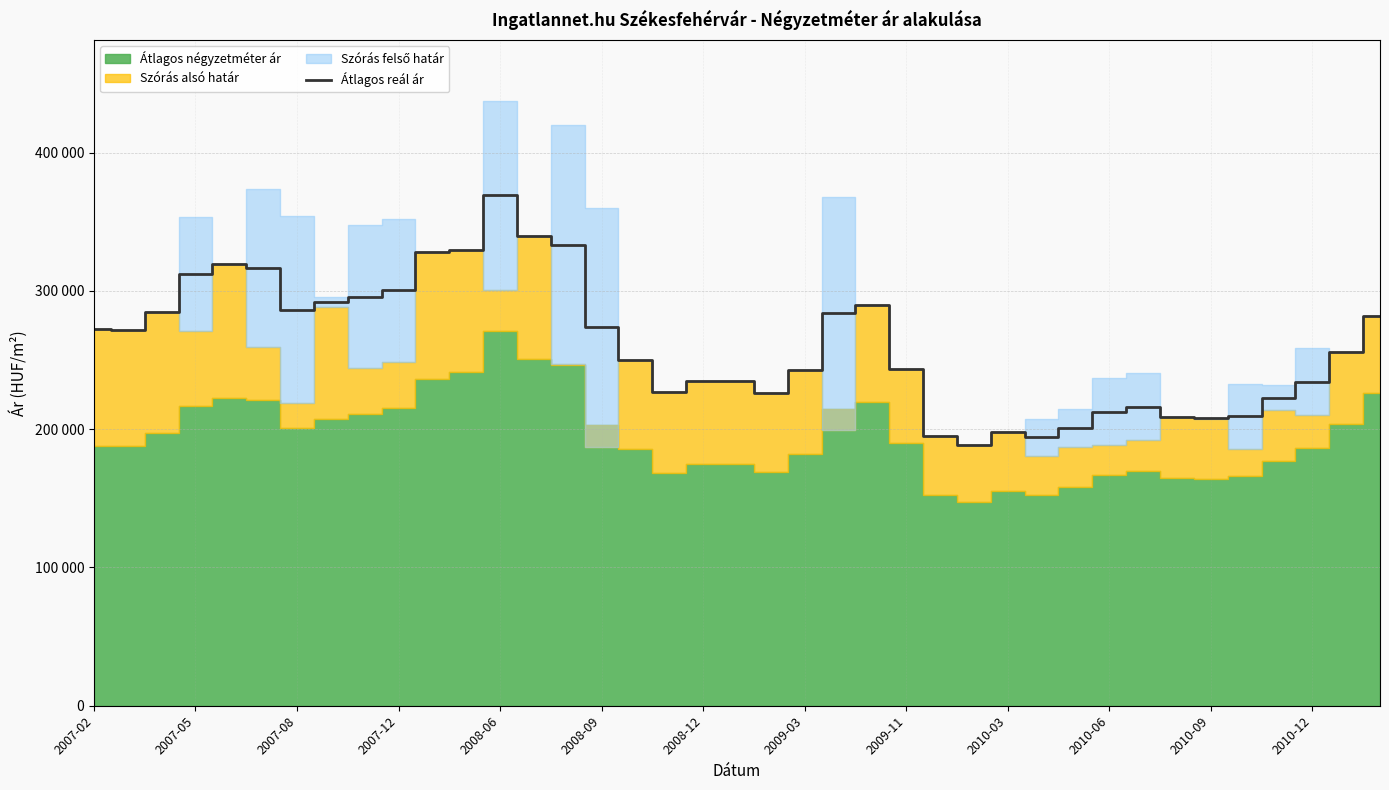

What is the difference between the values at 26 and 14?

145264